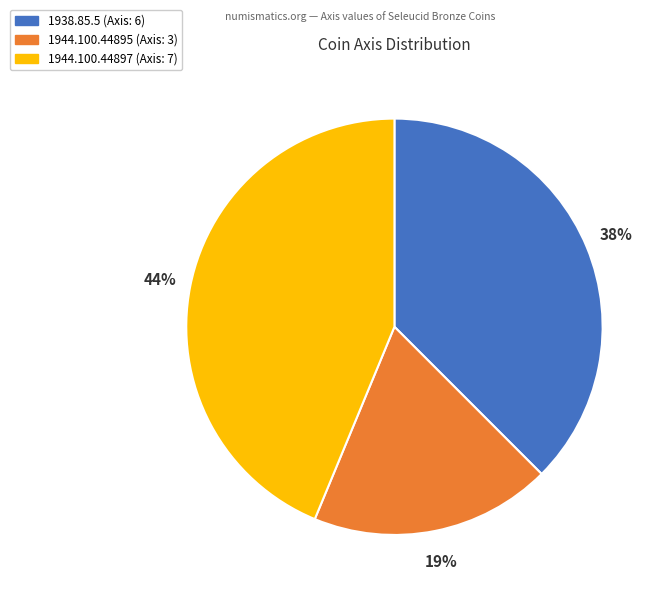

To the nearest percent, what portion does 1944.100.44897 represent?

44%